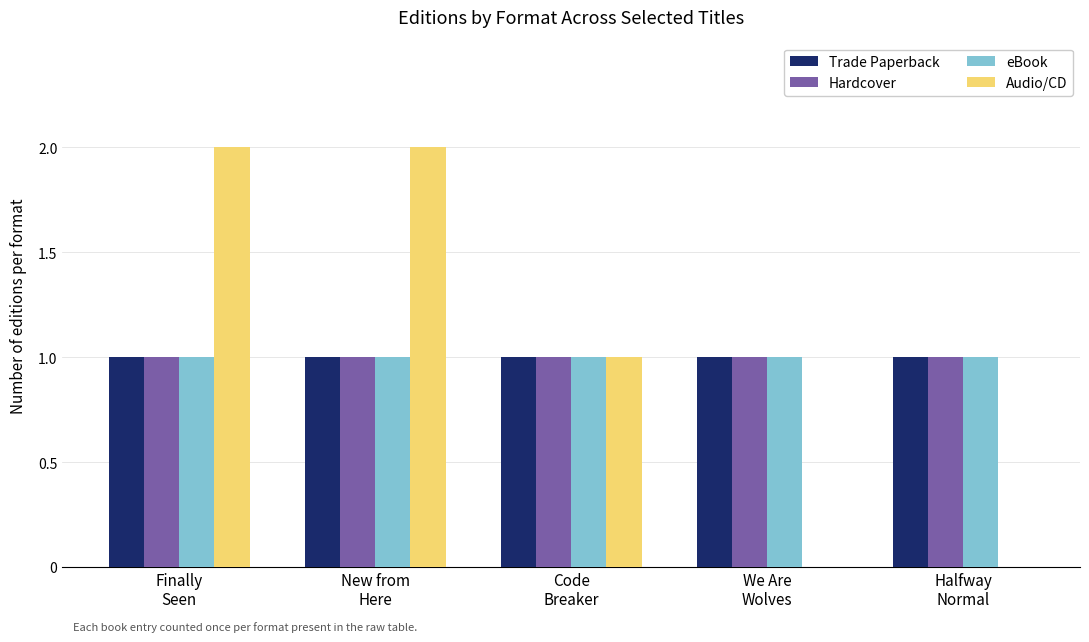

What is the average value of the Audio/CD series?

1